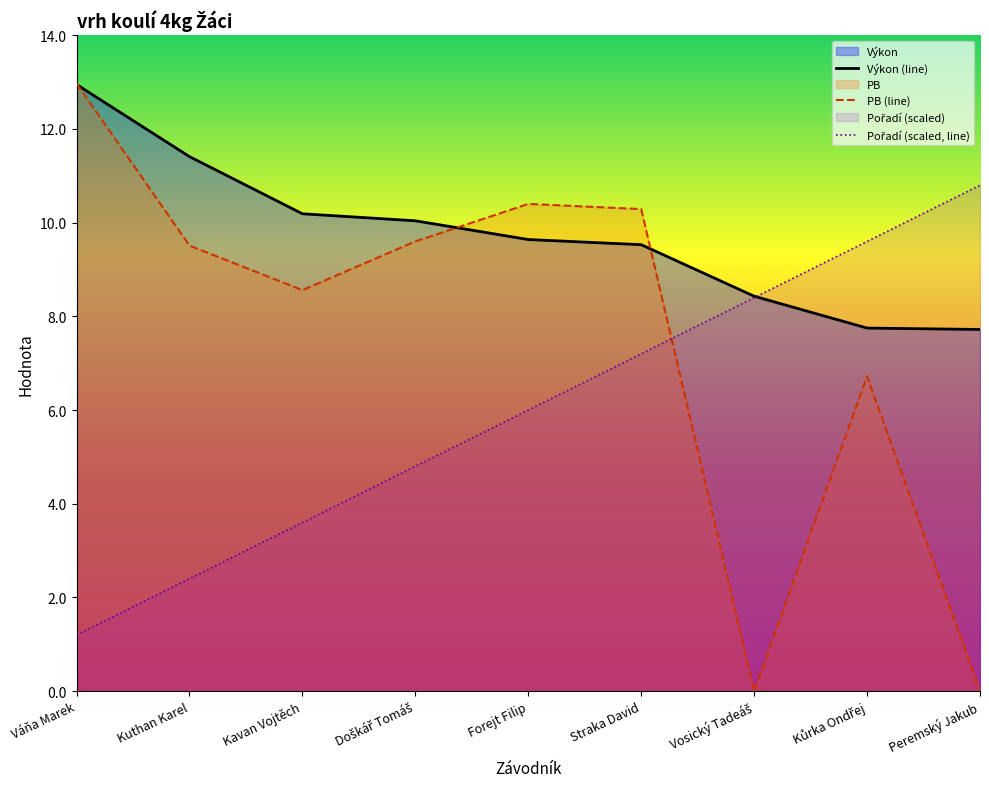

What position from the left is Forejt Filip?

5